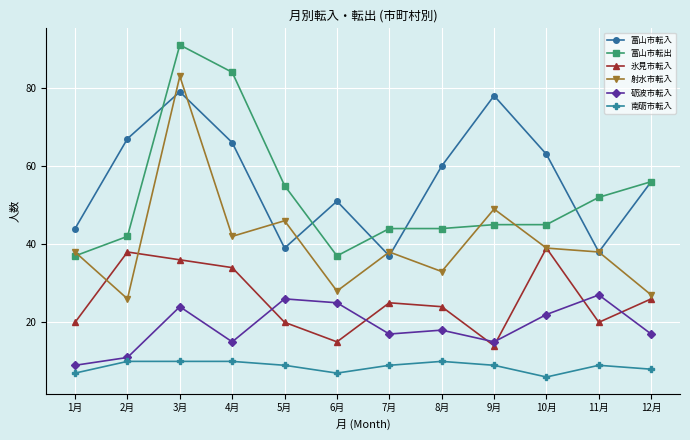

What is the lowest value of the 富山市転出 series?

37